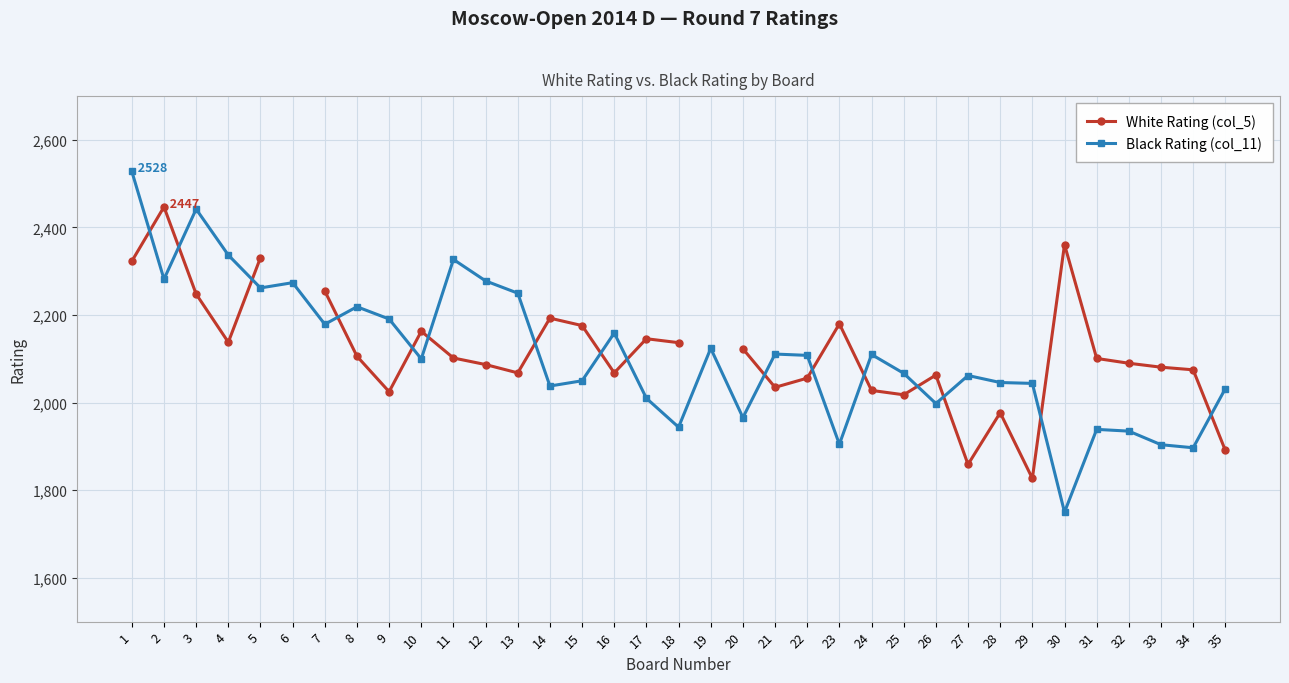

At how many categories does at least one series exceed 2174?

16